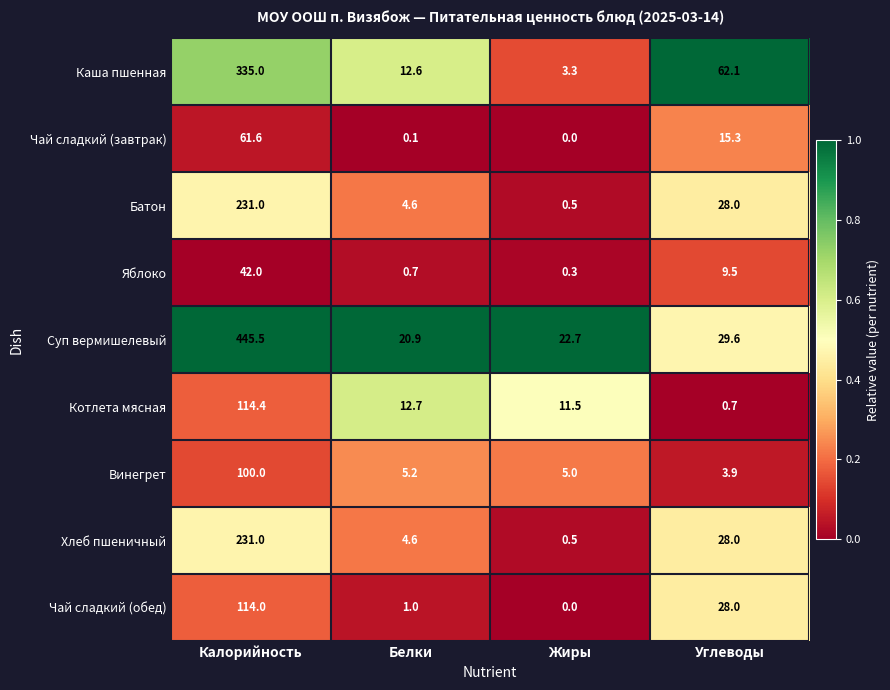

Where is Батон nearest to the value 115?

Углеводы